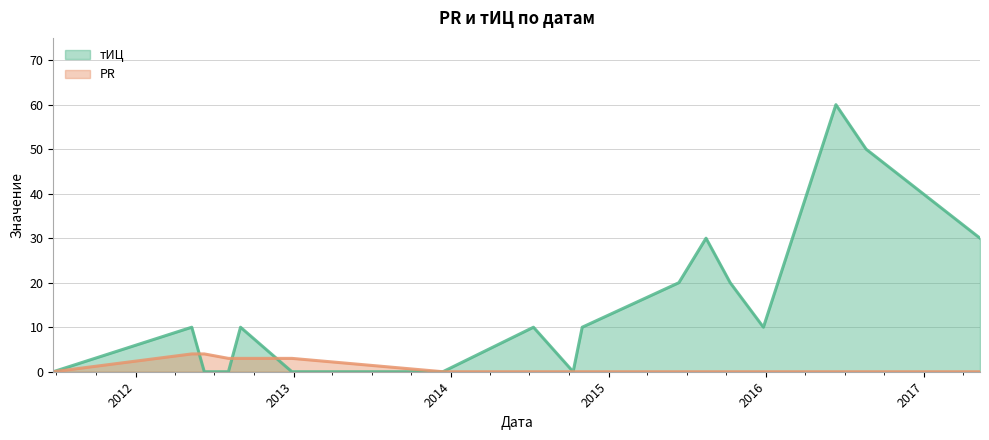

Between 2015-06-13 and 2016-06-11, which series saw the biggest shift?

тИЦ